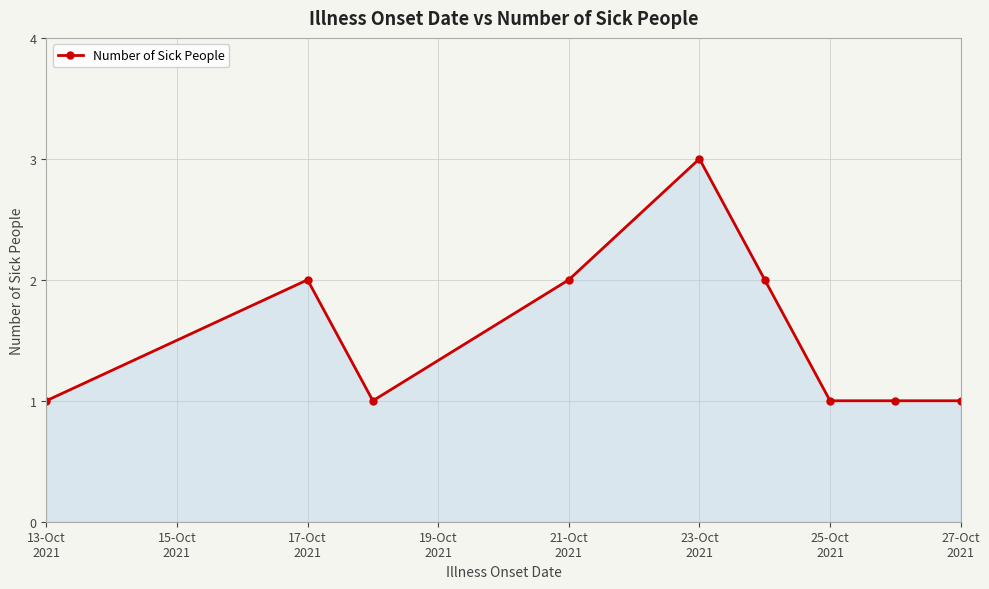

True or false: there are more than 0 points higher than both neighbors.

True